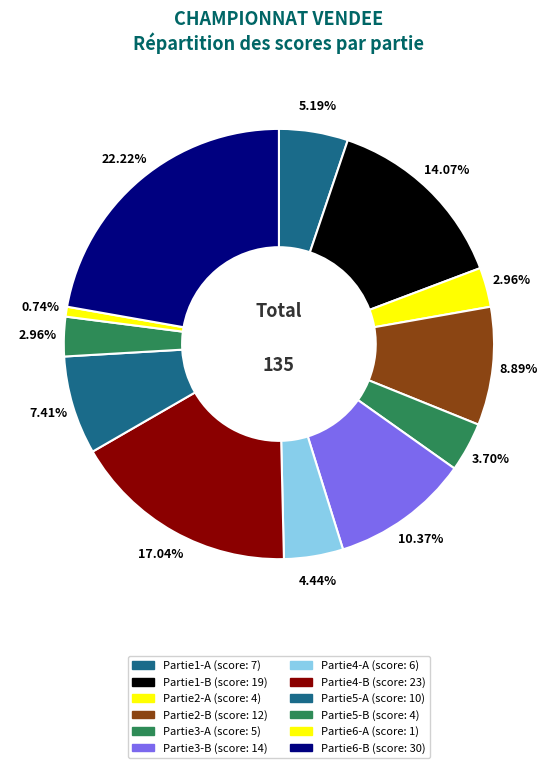

Does Partie1-B account for over 50% of the chart?

No